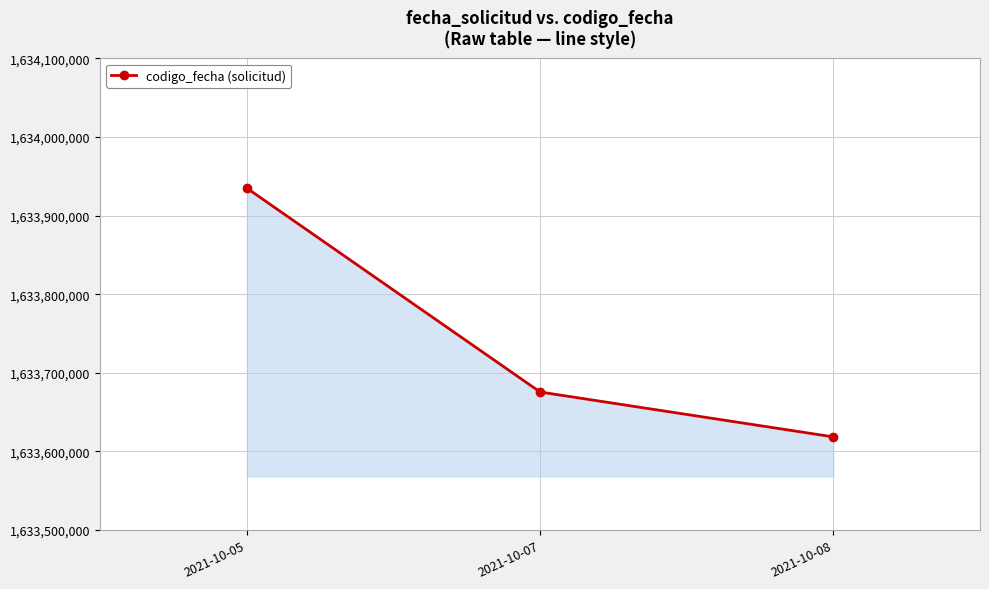

What is the difference between the maximum and minimum values?

316289